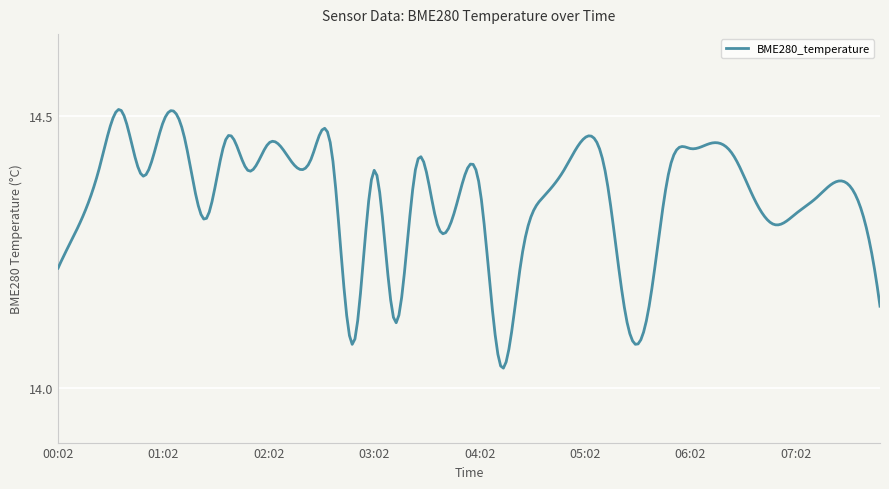

What is the difference between the second highest and minimum values?

0.5